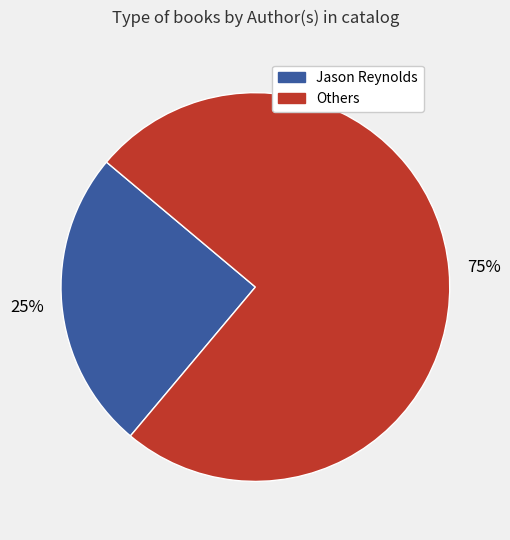

Is there a majority slice in this chart?

Yes